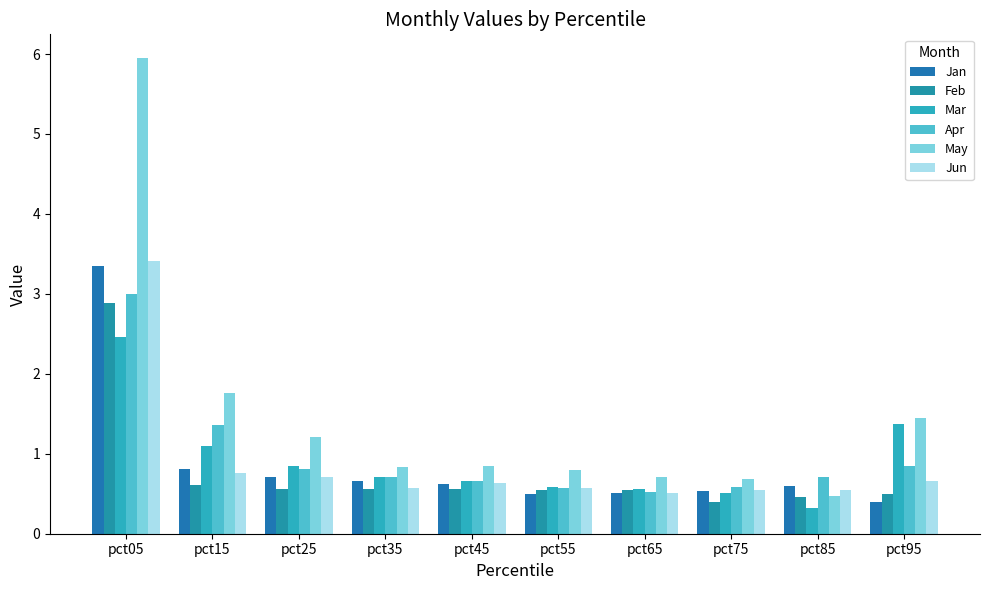

Reading right to left, list all the values displayed in this chart.

Jan: pct95=0.4	pct85=0.6	pct75=0.5	pct65=0.5	pct55=0.5	pct45=0.6	pct35=0.7	pct25=0.7	pct15=0.8	pct05=3.4
Feb: pct95=0.5	pct85=0.5	pct75=0.4	pct65=0.5	pct55=0.5	pct45=0.6	pct35=0.6	pct25=0.6	pct15=0.6	pct05=2.9
Mar: pct95=1.4	pct85=0.3	pct75=0.5	pct65=0.6	pct55=0.6	pct45=0.7	pct35=0.7	pct25=0.9	pct15=1.1	pct05=2.5
Apr: pct95=0.8	pct85=0.7	pct75=0.6	pct65=0.5	pct55=0.6	pct45=0.7	pct35=0.7	pct25=0.8	pct15=1.4	pct05=3.0
May: pct95=1.4	pct85=0.5	pct75=0.7	pct65=0.7	pct55=0.8	pct45=0.8	pct35=0.8	pct25=1.2	pct15=1.8	pct05=5.9
Jun: pct95=0.7	pct85=0.5	pct75=0.6	pct65=0.5	pct55=0.6	pct45=0.6	pct35=0.6	pct25=0.7	pct15=0.8	pct05=3.4